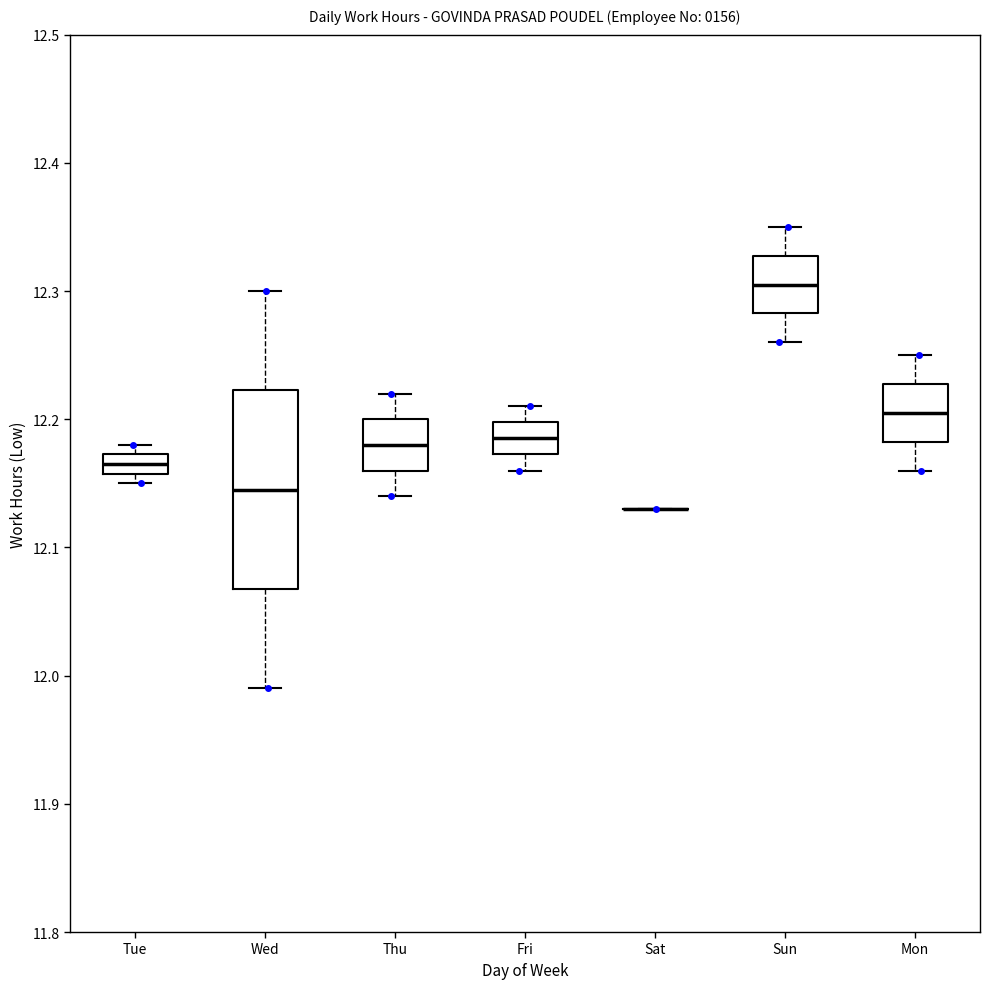

Comparing the boxes themselves (not the whiskers), which one is the tallest?

Wed